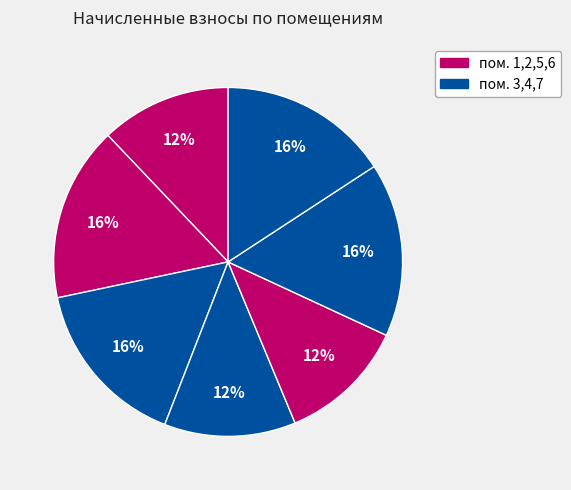

Which slice is the smallest?

5